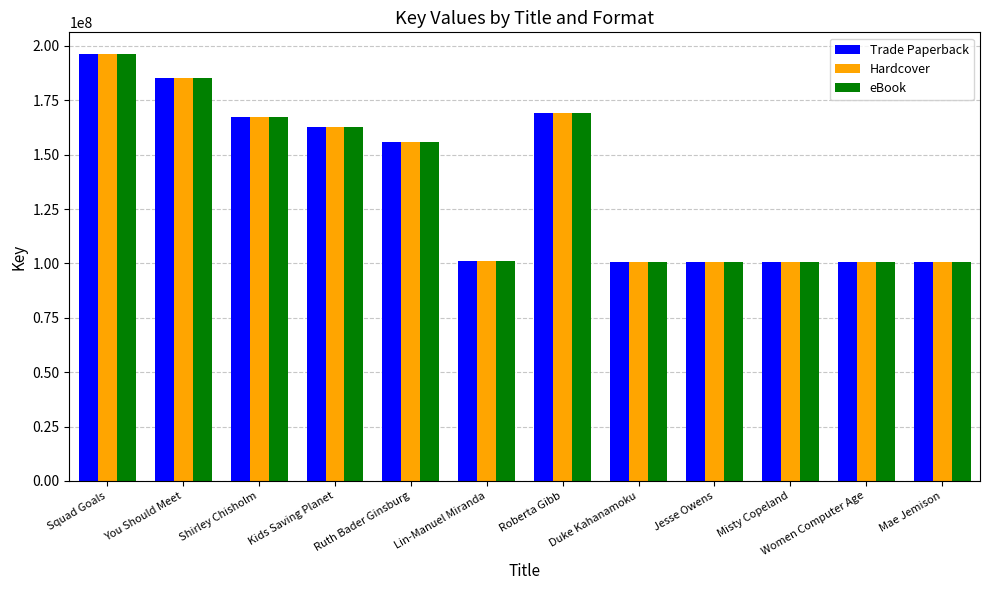

What is the highest value of the eBook series?

196424135